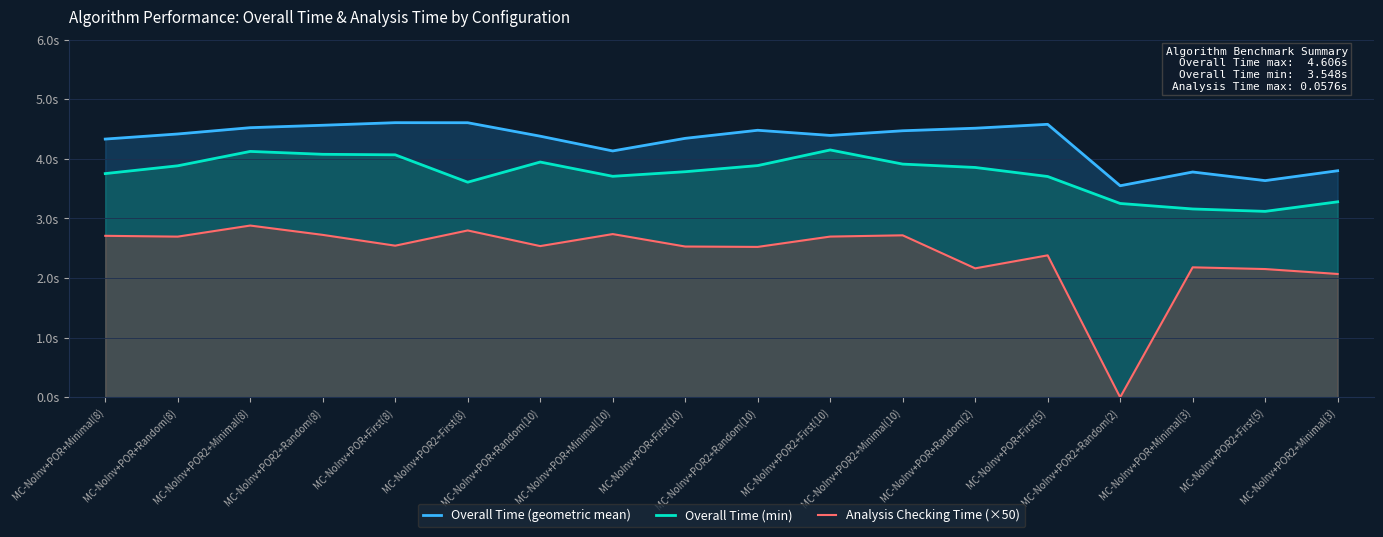

What is the minimum value for Overall Time (geometric mean)?

3.5